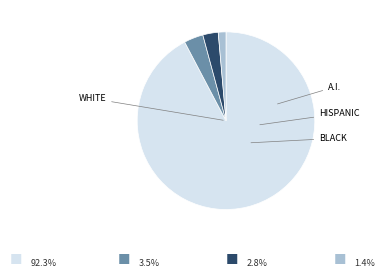

To the nearest percent, what is the difference between the largest and smallest slice percentages?

91%